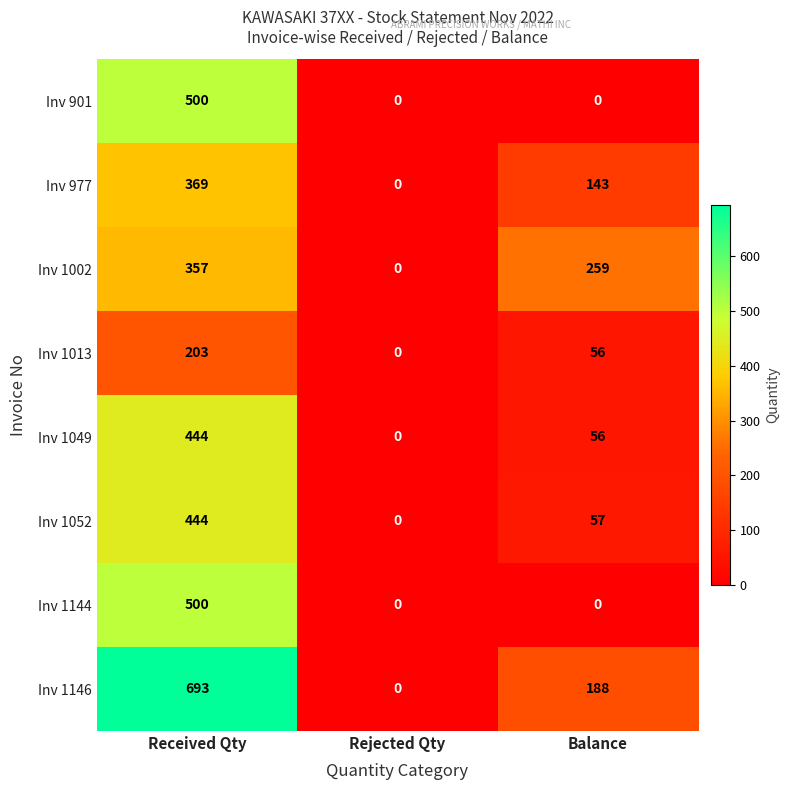

Where does the Inv 977 series first go above 143?

Received Qty